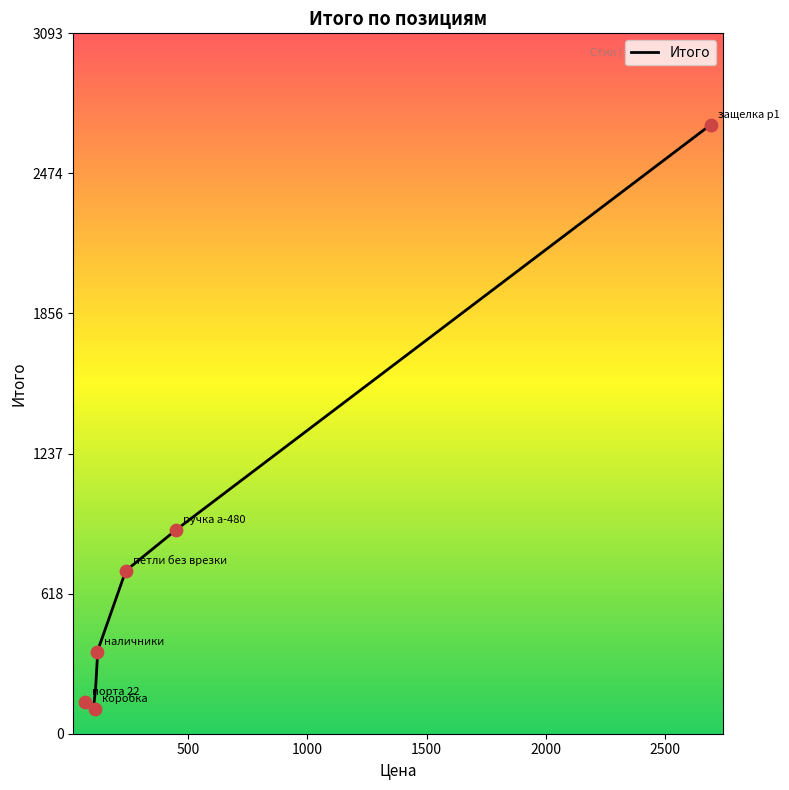

What is the maximum value for Итого?

2690.0